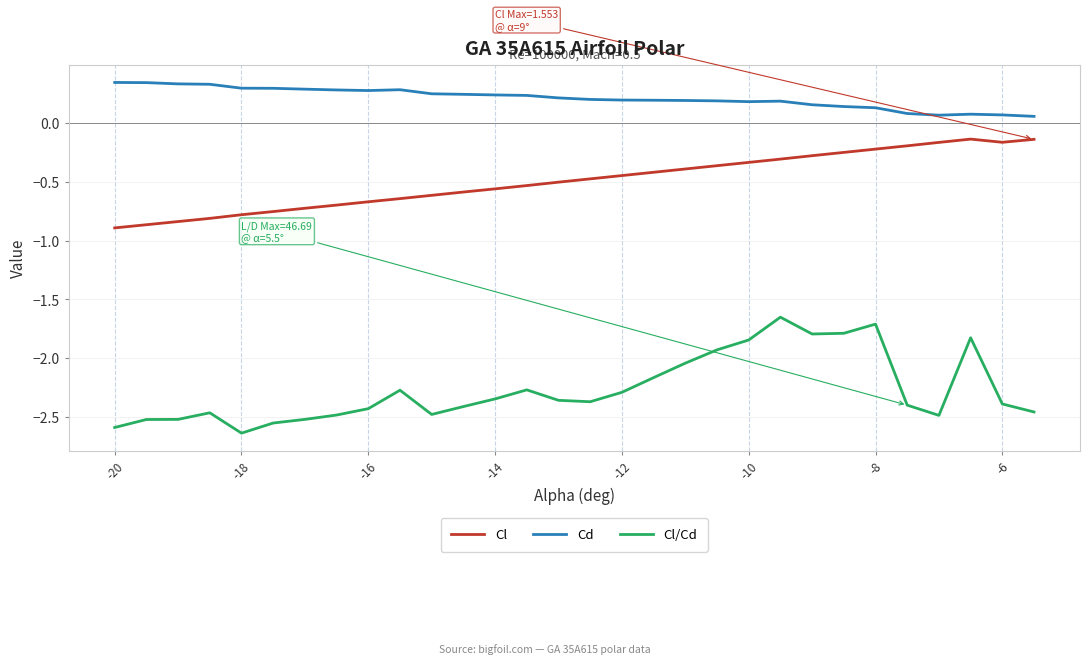

Which series has the largest total across all categories?

Cd